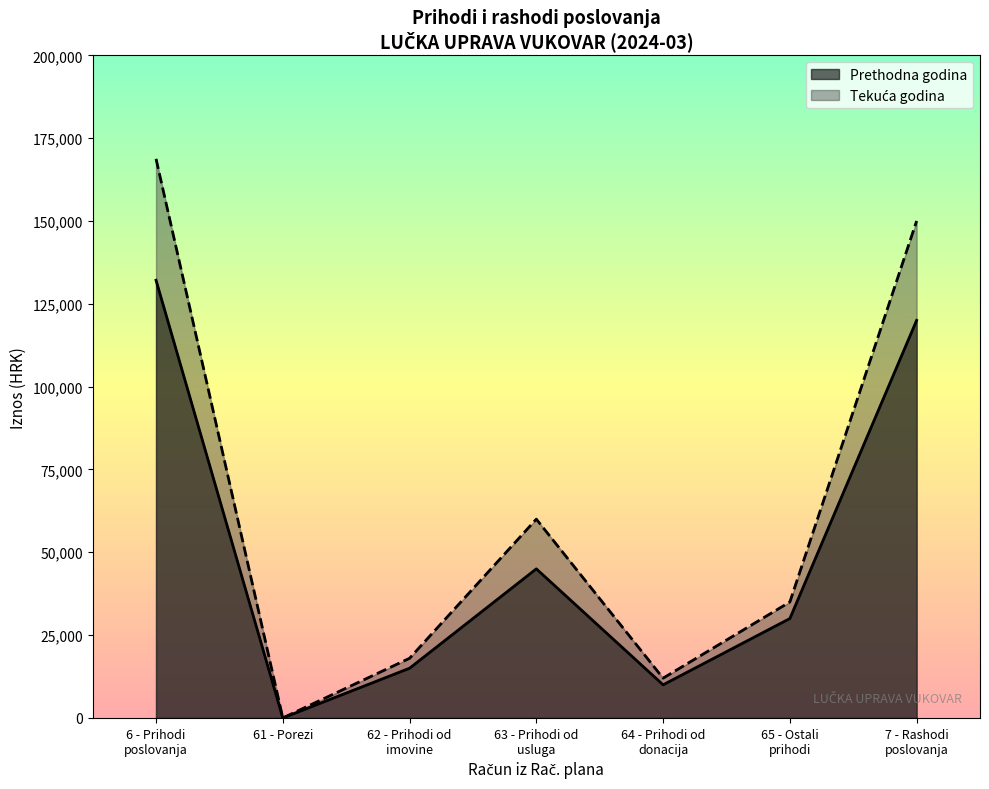

The value of Ostvareno u izvještajnom razdoblju tekuće godine at 61 is 50972.7. True or false?

False